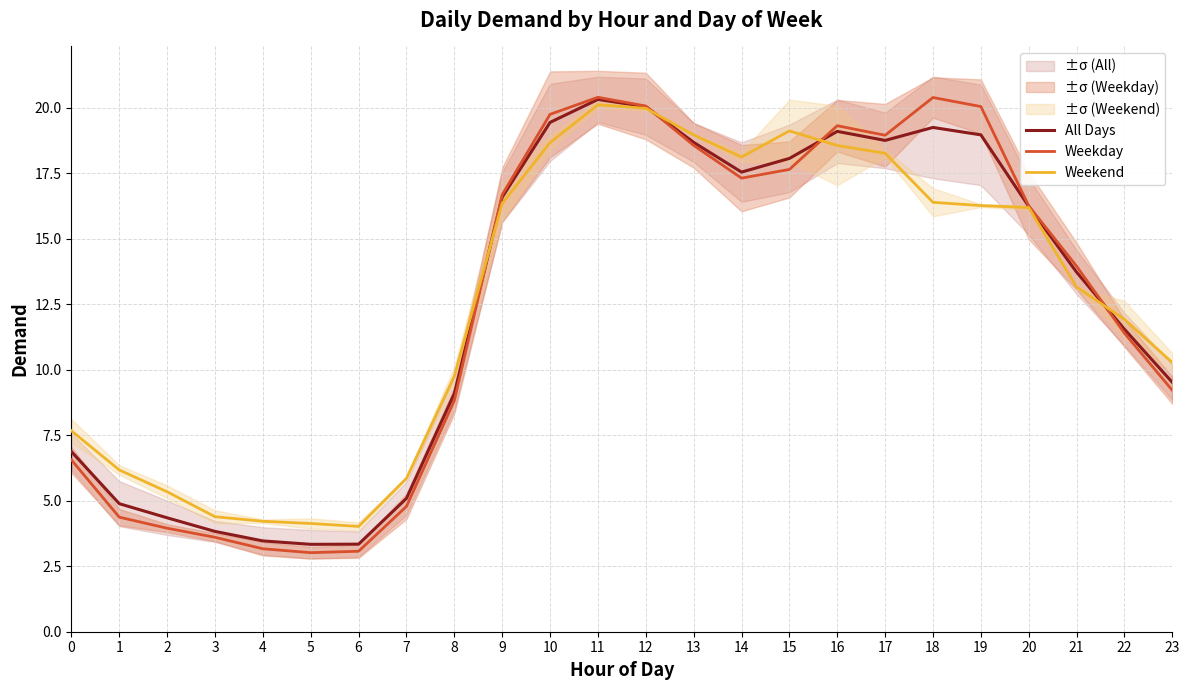

Reading right to left, what are all the values shown in this chart?

All Days: 23=9.5	22=11.6	21=13.7	20=16.2	19=19.0	18=19.3	17=18.8	16=19.1	15=18.1	14=17.6	13=18.7	12=20.0	11=20.3	10=19.4	9=16.6	8=9.1	7=5.1	6=3.3	5=3.3	4=3.5	3=3.8	2=4.3	1=4.9	0=6.9
Weekday: 23=9.2	22=11.4	21=14.0	20=16.3	19=20.1	18=20.4	17=19.0	16=19.3	15=17.7	14=17.3	13=18.6	12=20.1	11=20.4	10=19.8	9=16.7	8=8.8	7=4.8	6=3.1	5=3.0	4=3.2	3=3.6	2=4.0	1=4.4	0=6.6
Weekend: 23=10.3	22=11.9	21=13.2	20=16.2	19=16.3	18=16.4	17=18.3	16=18.6	15=19.1	14=18.1	13=19.0	12=20.0	11=20.1	10=18.7	9=16.4	8=9.8	7=5.9	6=4.0	5=4.1	4=4.2	3=4.4	2=5.3	1=6.2	0=7.7